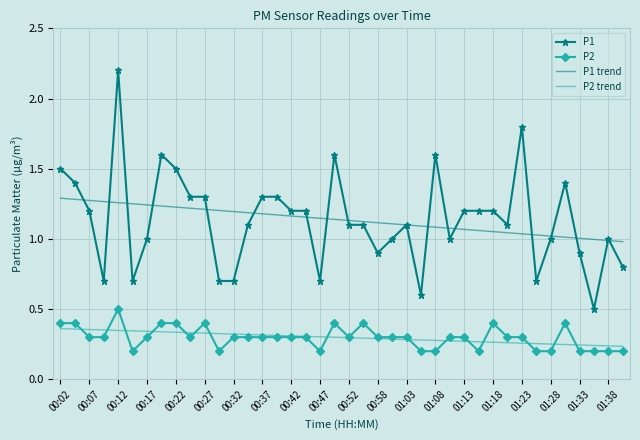

True or false: P1 trend and P2 trend intersect in this chart.

False